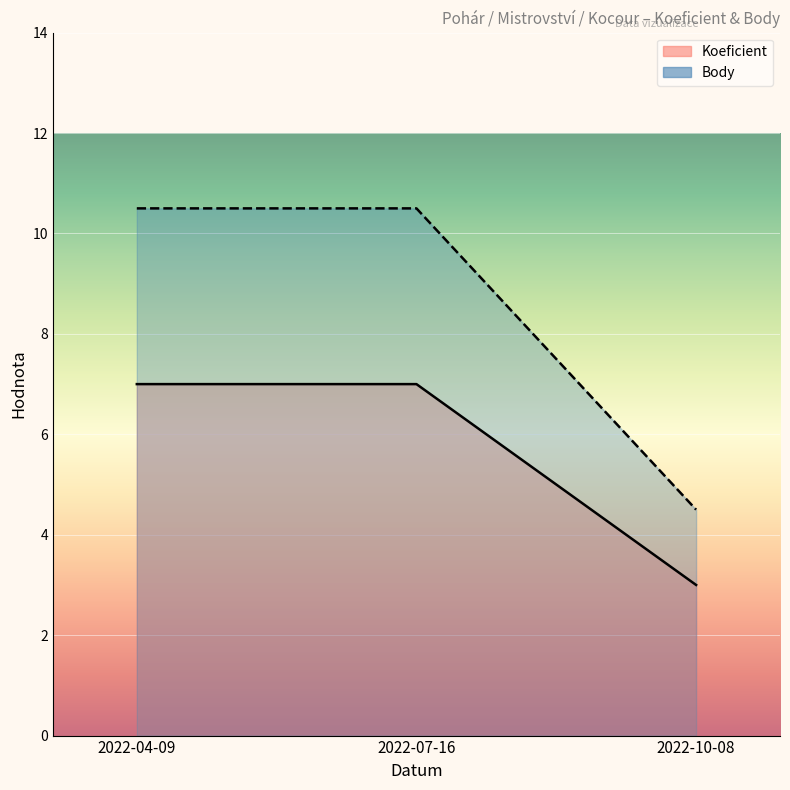

List the labels in order of Koeficient value, smallest first.

2022-10-08, 2022-04-09, 2022-07-16